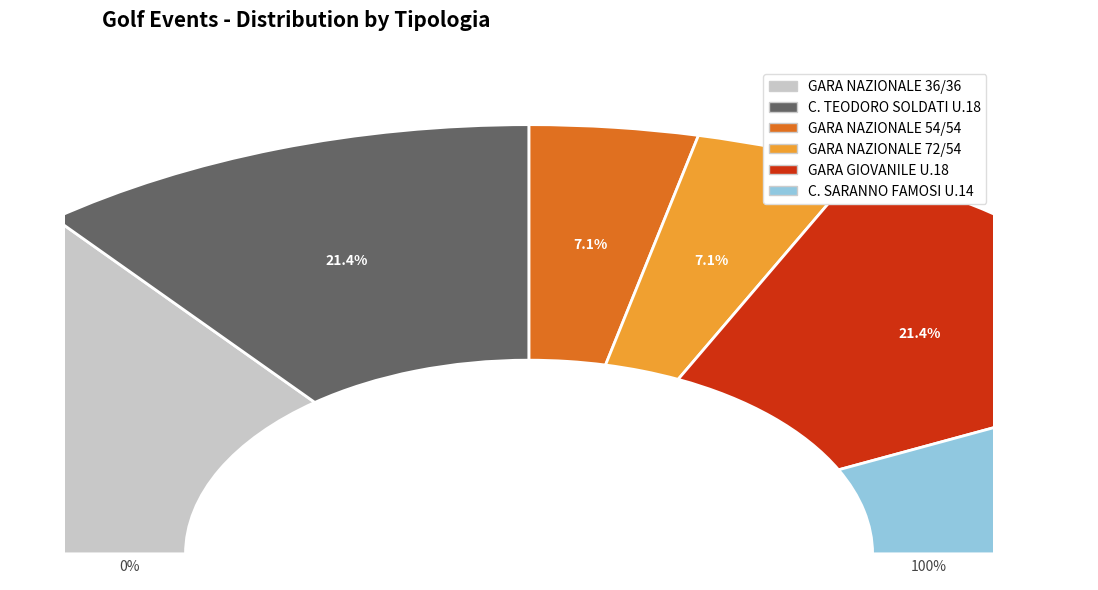

What is the change in value from GARA NAZIONALE 36/36 to GARA NAZIONALE 72/54?

-3